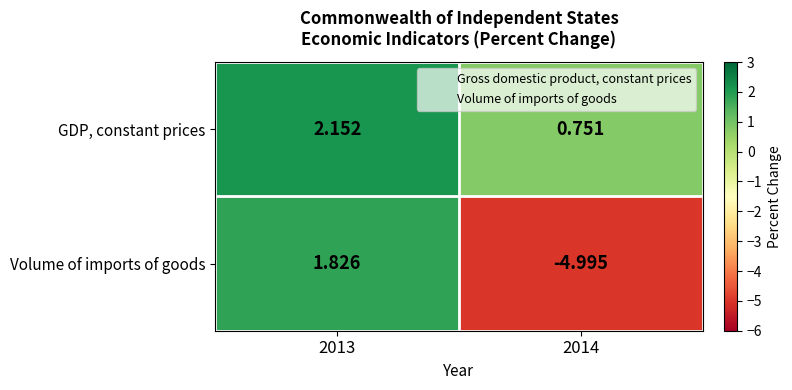

List the series in order of their overall mean, highest first.

GDP, constant prices, Volume of imports of goods